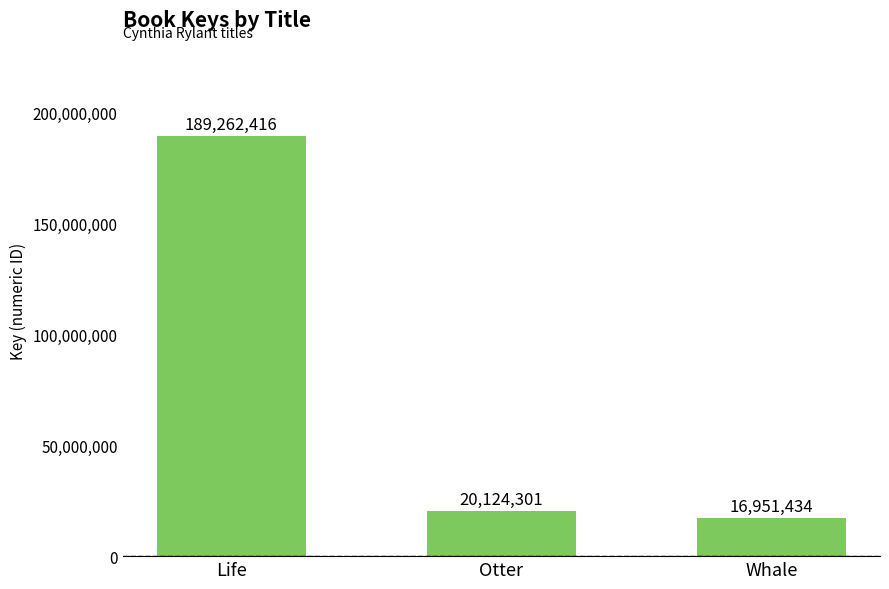

What is the average value?

75446050